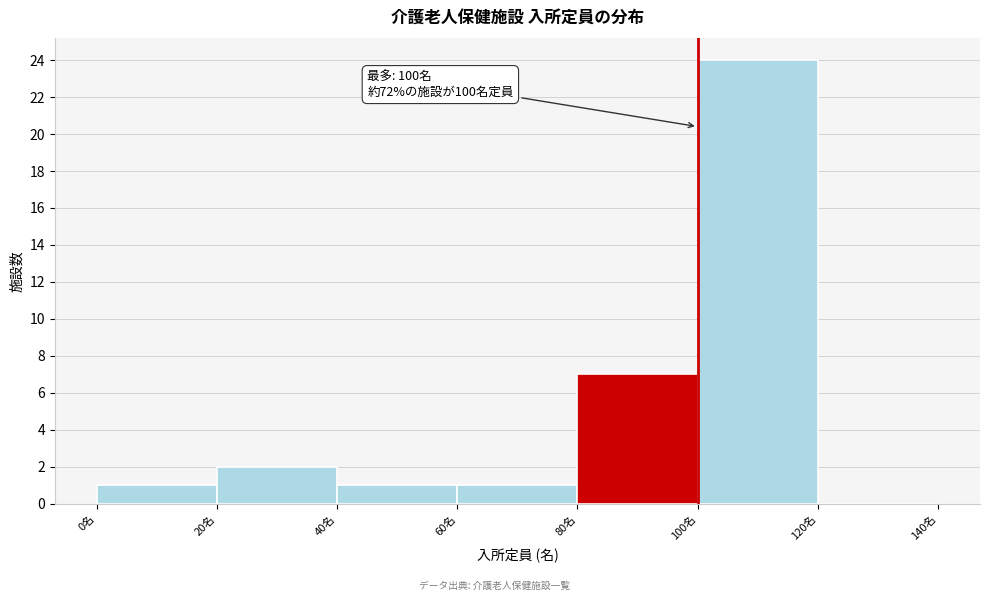

Which range on the x-axis has the tallest bar?

100 to 120